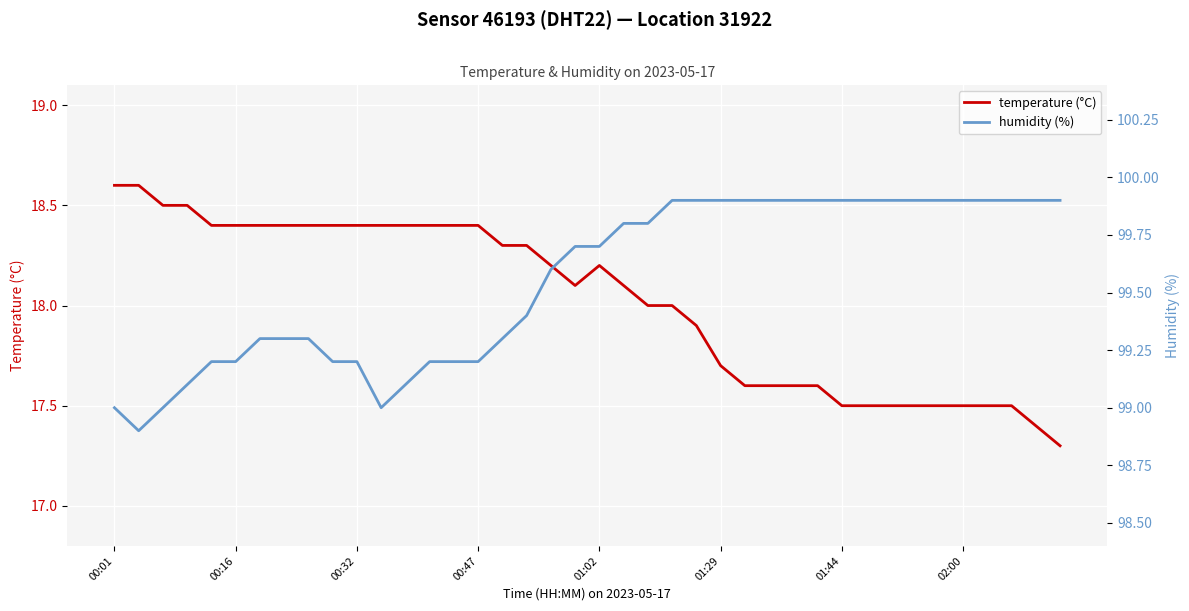

True or false: humidity (%) and temperature (°C) intersect in this chart.

False